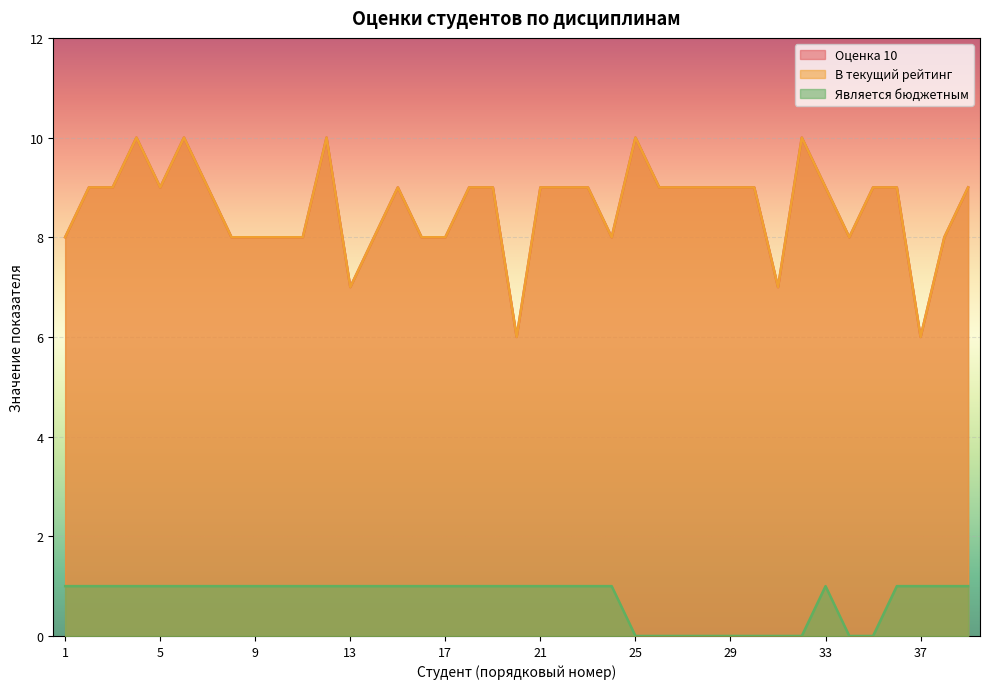

Where is В текущий рейтинг nearest to the value 8?

1